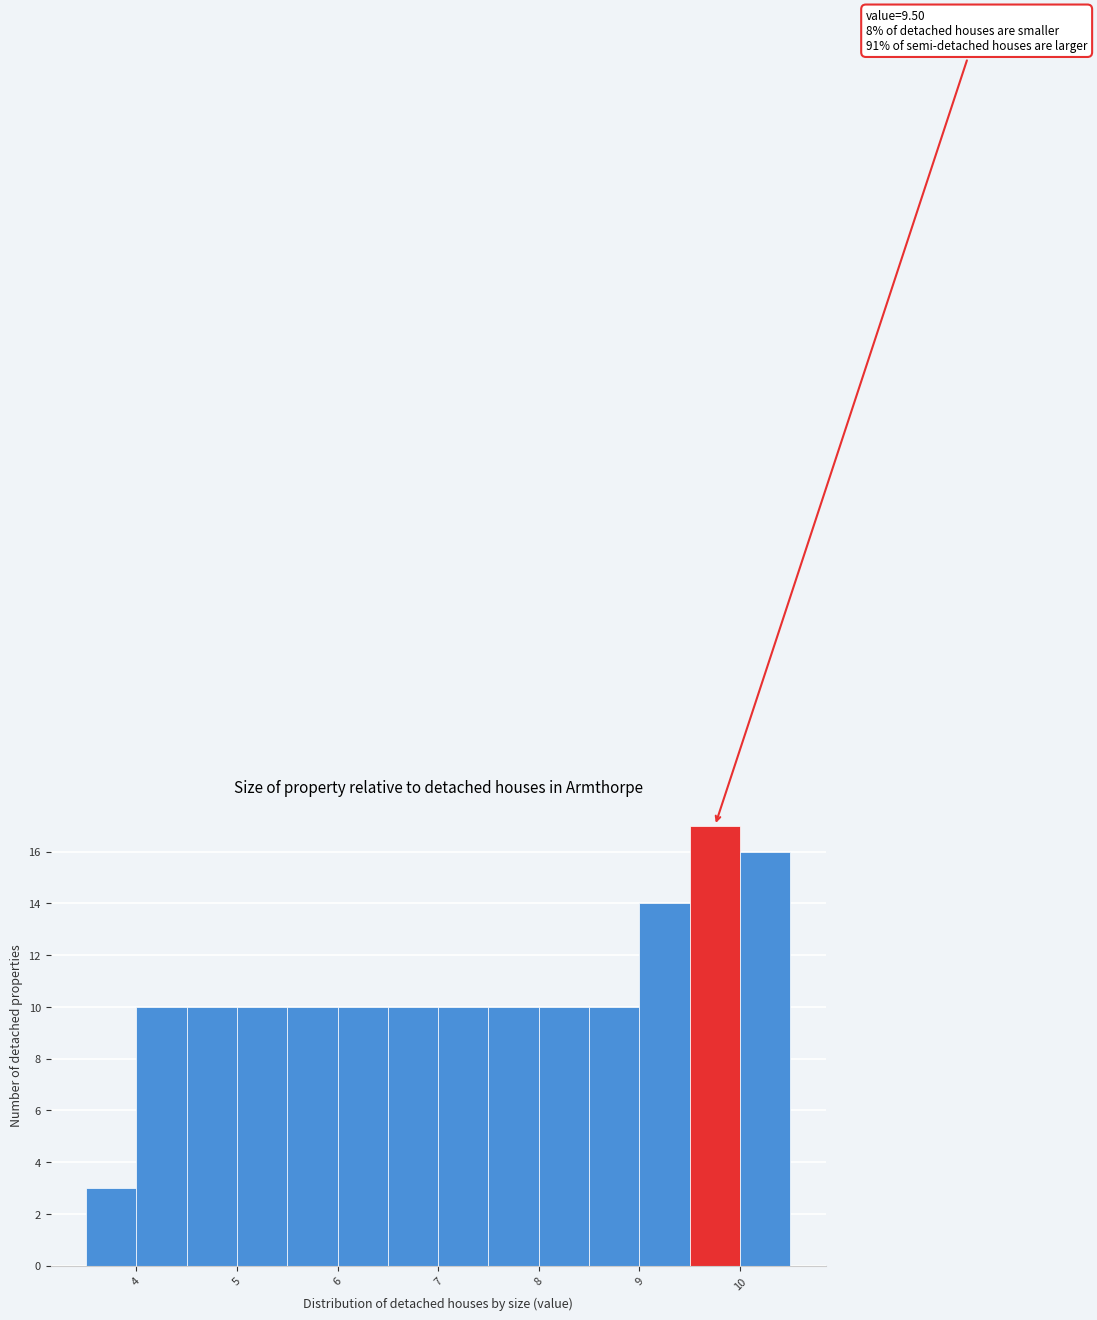

Which range on the x-axis has the tallest bar?

9.5 to 10.0